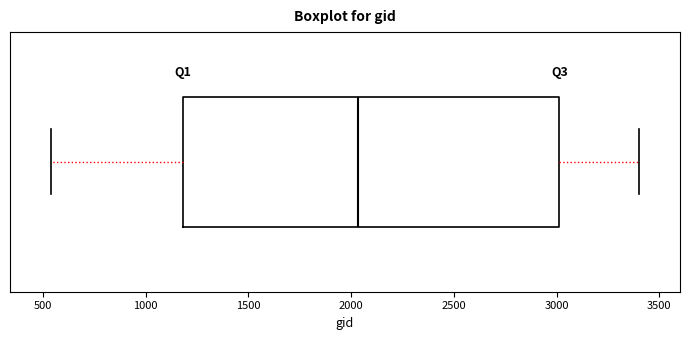

Read this box plot against the x-axis: the position of the median line, the range covered by the box, and the ends of both whiskers. The values are not printed on the chart, so give them approximately, as read against the axis.

median 2050, box 1200 to 3000, whiskers 550 to 3400